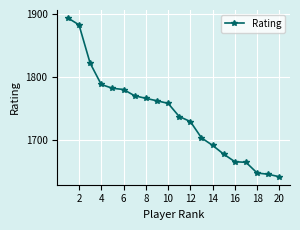

What is the greatest value displayed?

1894